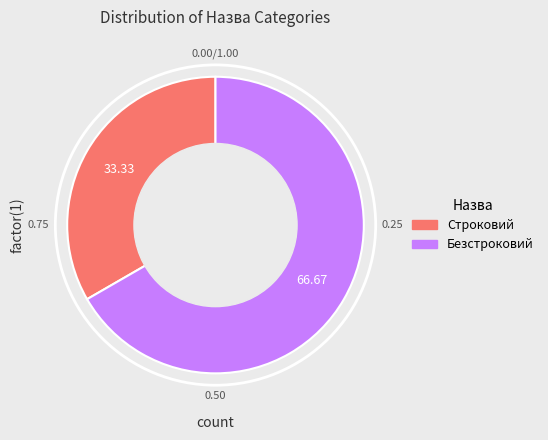

Is it true that Безстроковий is 67% of the pie?

True